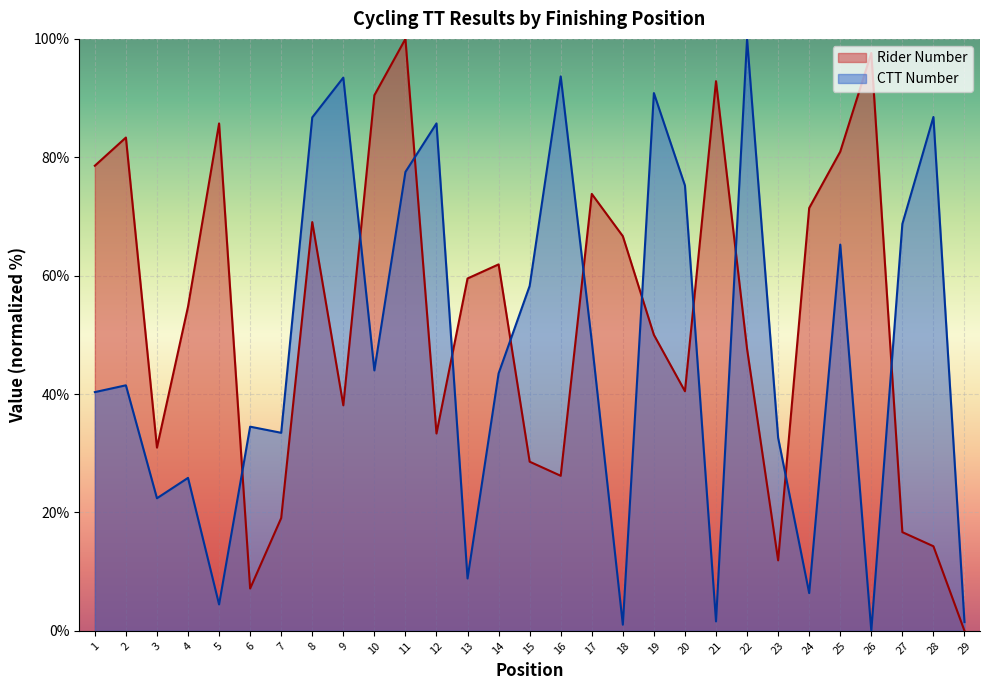

What is the value of the CTT Number point at the 13th from the left?

8.8